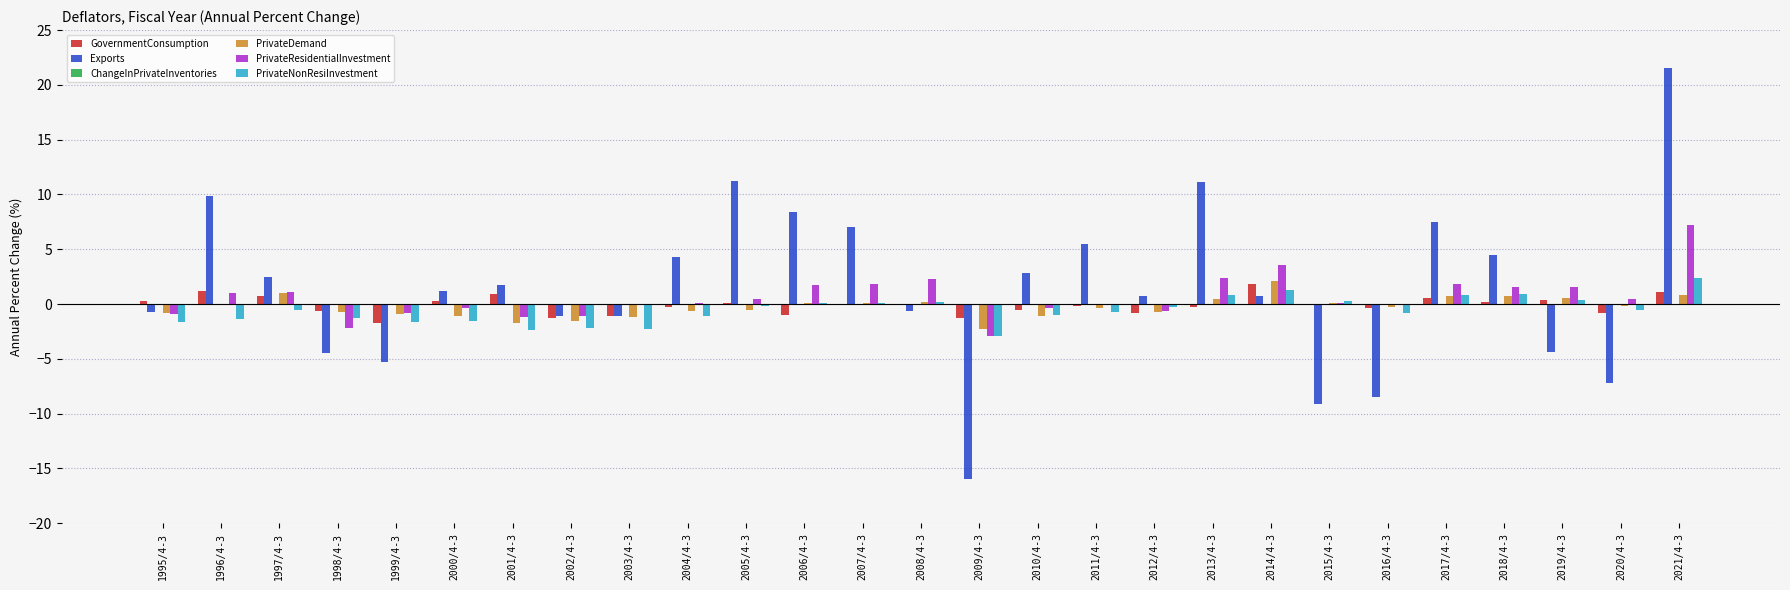

The PrivateDemand series shows 2.1 at 2014/4-3. True or false?

True